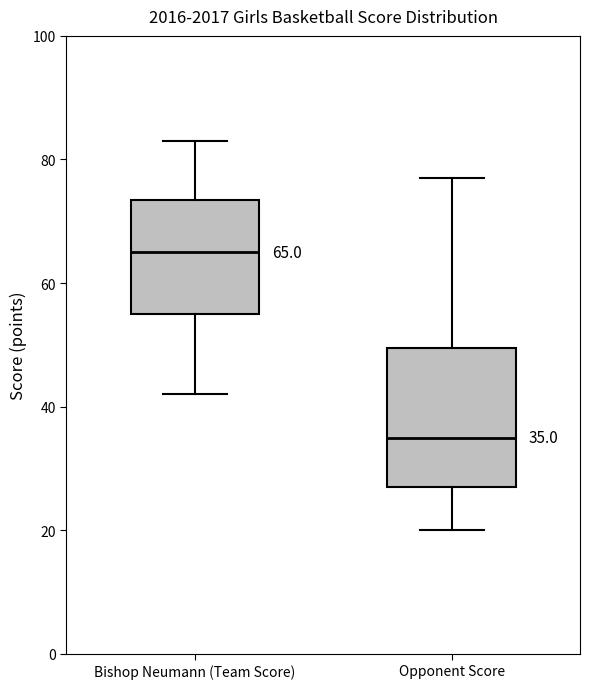

Which box's median line is the lowest?

Opponent Score